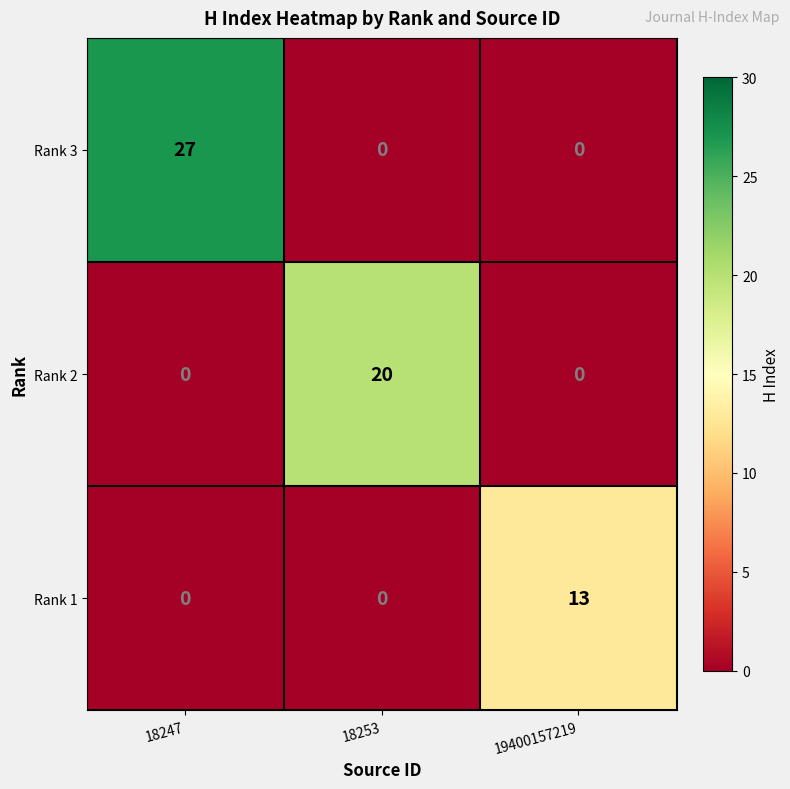

At which label does Rank 2 reach its peak?

18253